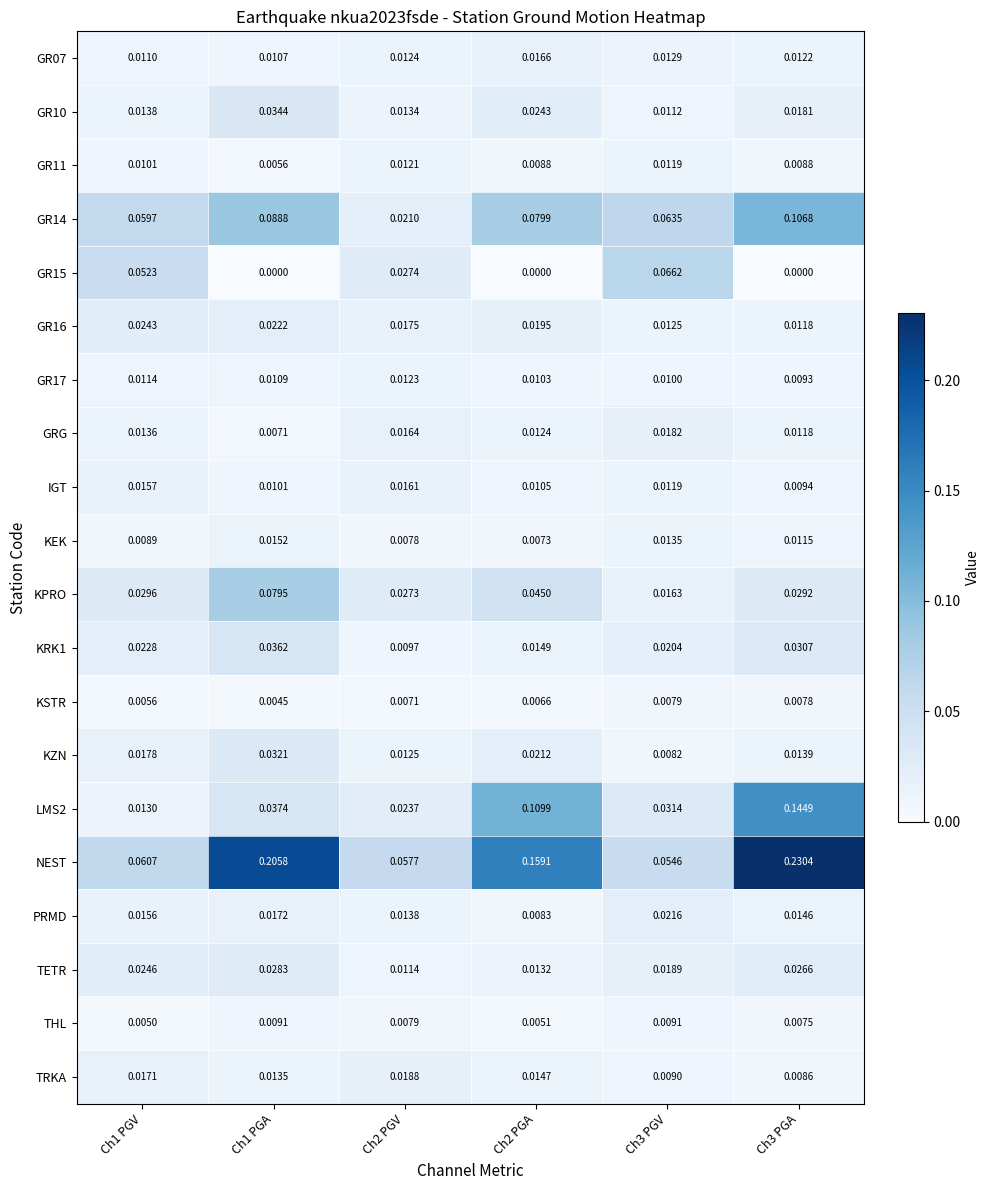

Which series has the widest spread of values?

NEST